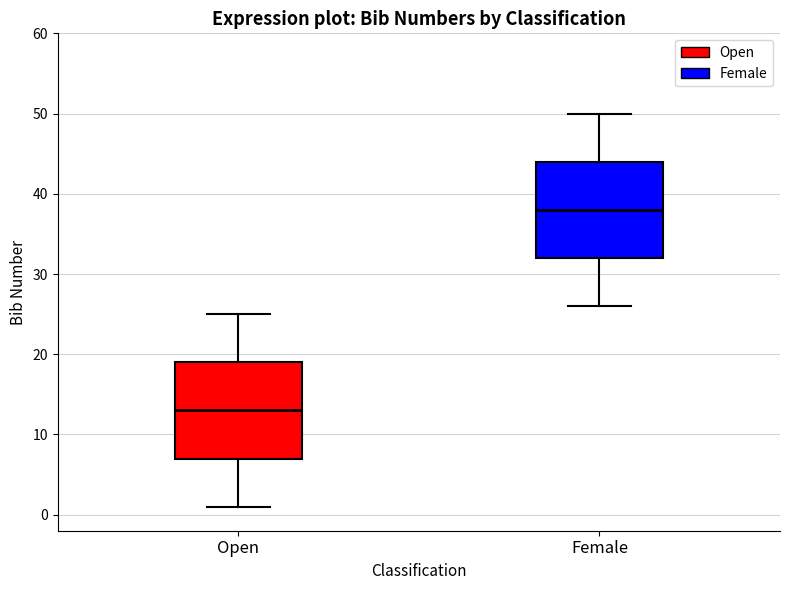

Reading left to right, read every box against the y-axis: the position of its median line, the range the box covers, and the ends of its whiskers. The values are not printed on the chart, so give them approximately, as read against the axis.

Open: median 13, box 7 to 19, whiskers 1 to 25
Female: median 38, box 32 to 44, whiskers 26 to 50